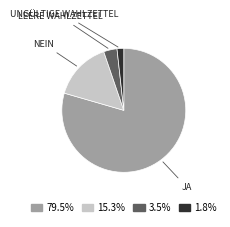

What is the ratio of the value at 1.8% to the value at 3.5%?

0.5